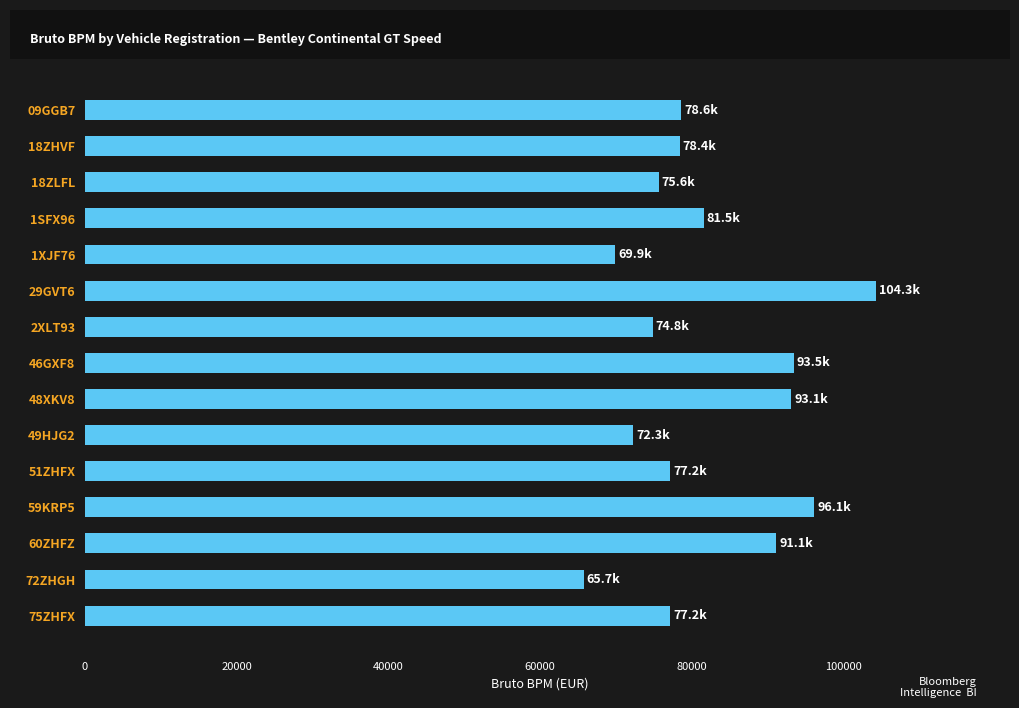

What is the ratio of the value at 72ZHGH to the value at 60ZHFZ?

0.7